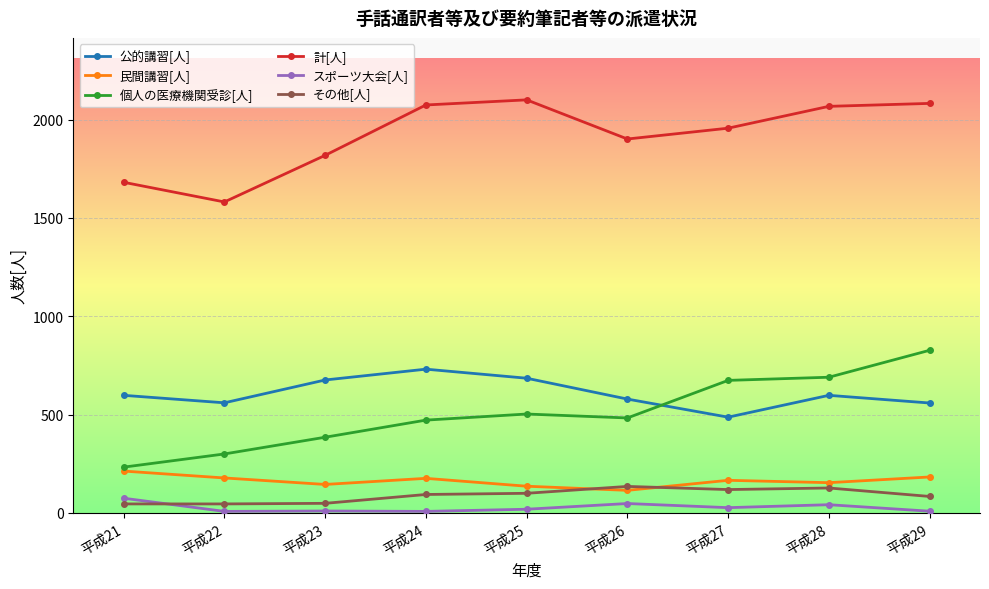

The 公的講習[人] series shows 560 at 平成22. True or false?

True